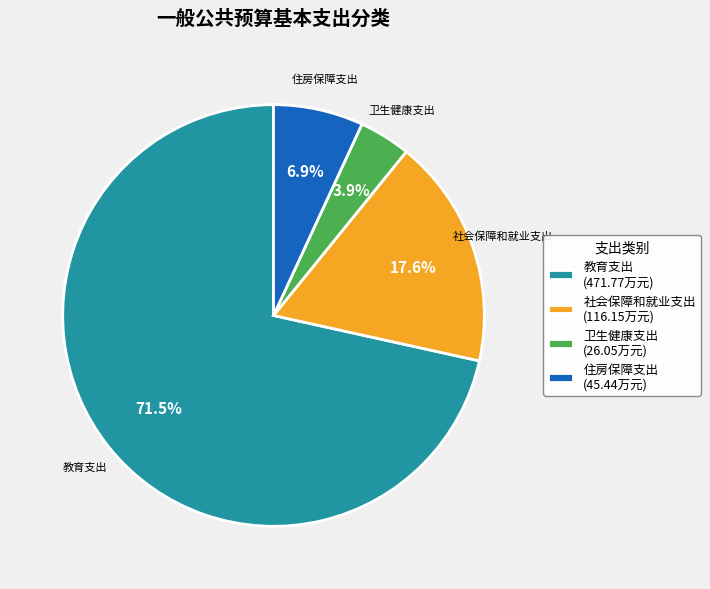

True or false: 卫生健康支出 accounts for 11% of the total.

False